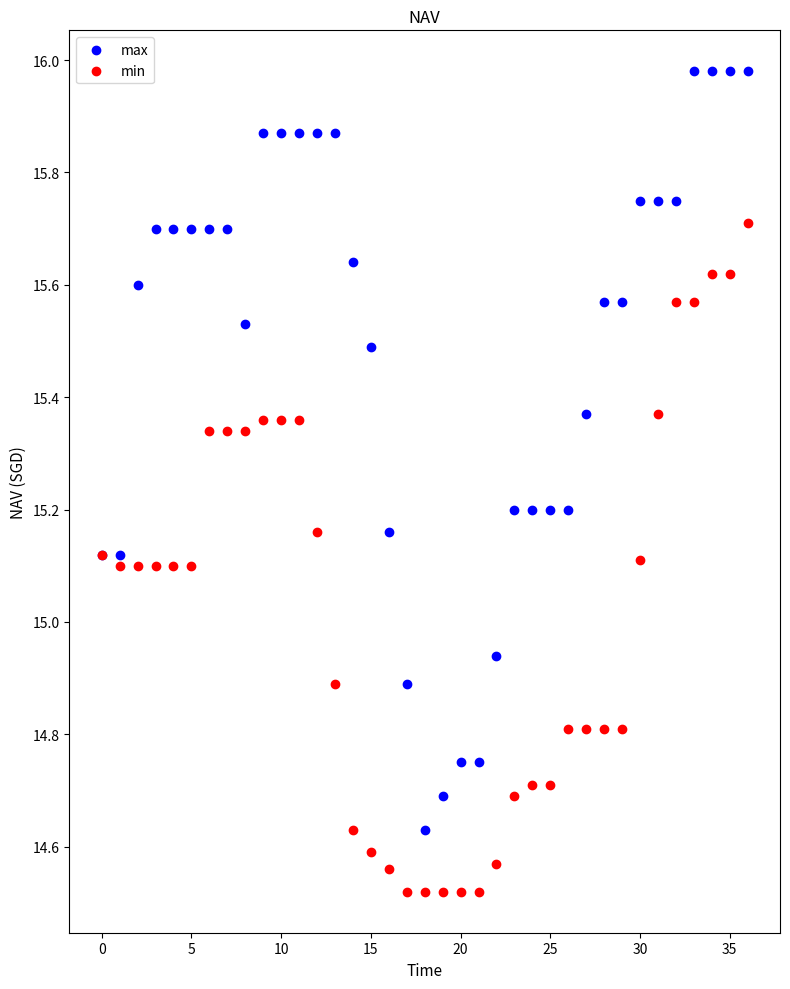

Which series reaches the minimum Y coordinate?

min